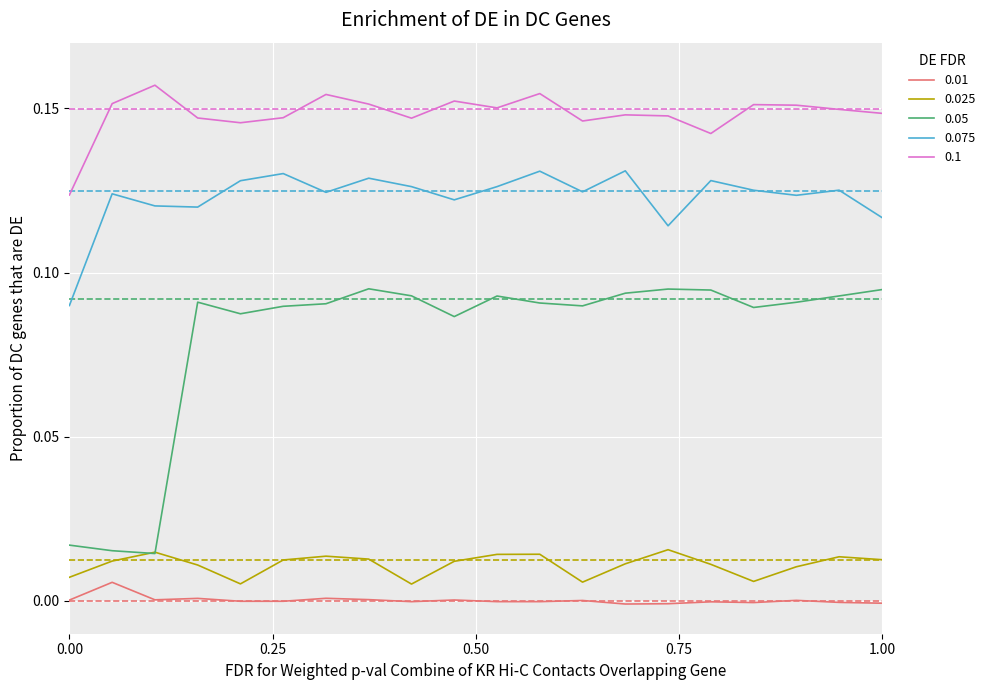

How many lines are shown in the chart?

5